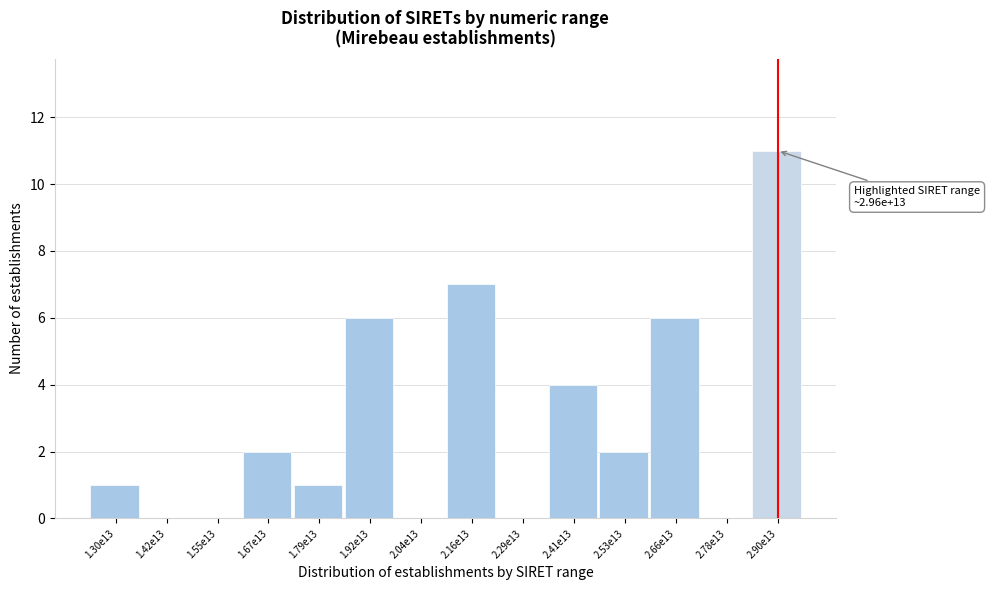

Reading left to right, list all the values displayed in this chart.

1.30e13=1	1.42e13=0	1.55e13=0	1.67e13=2	1.79e13=1	1.92e13=6	2.04e13=0	2.16e13=7	2.29e13=0	2.41e13=4	2.53e13=2	2.66e13=6	2.78e13=0	2.90e13=11